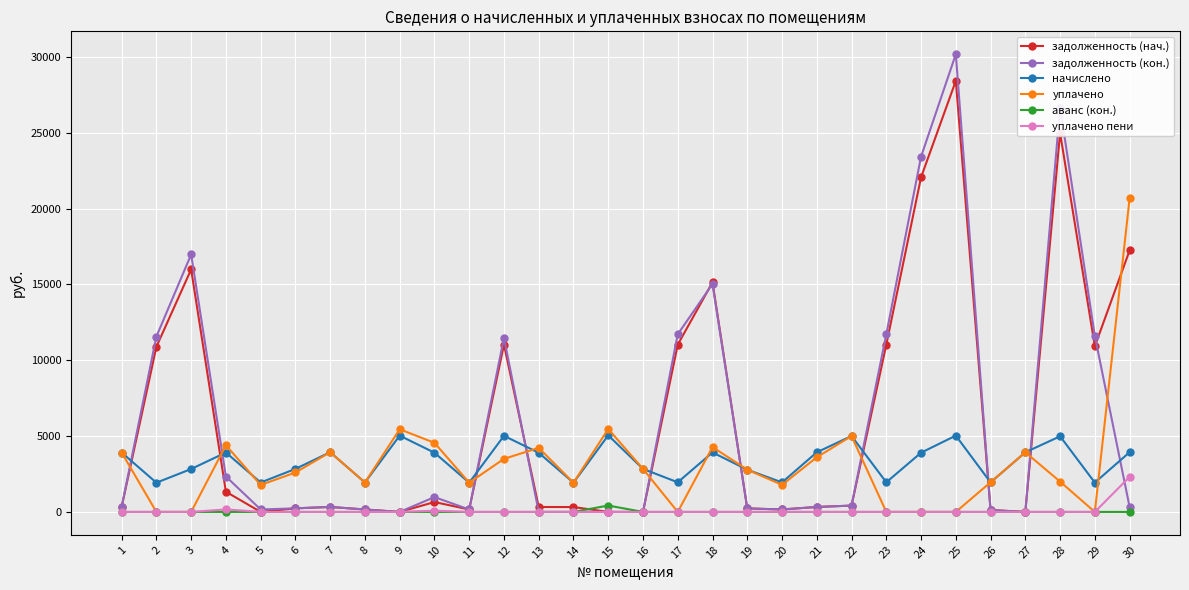

At which category is the sum across all series the highest?

25